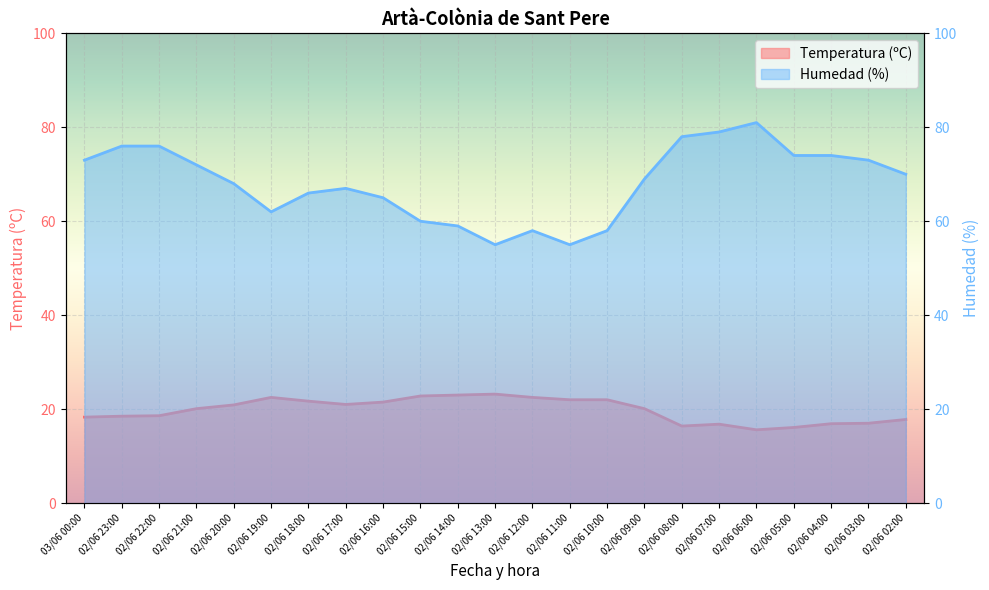

How many interior local peaks does the Temperatura (ºC) series have?

3